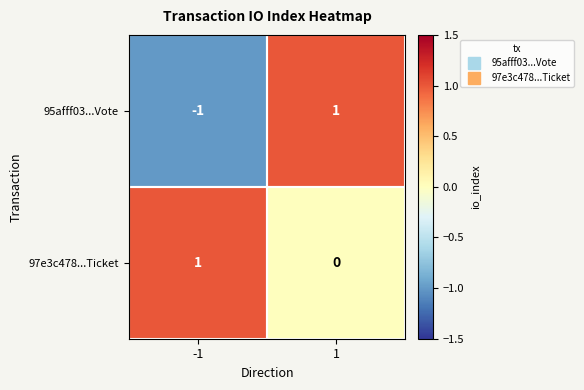

True or false: 95afff03...Vote has a value of 2 at 1.

False